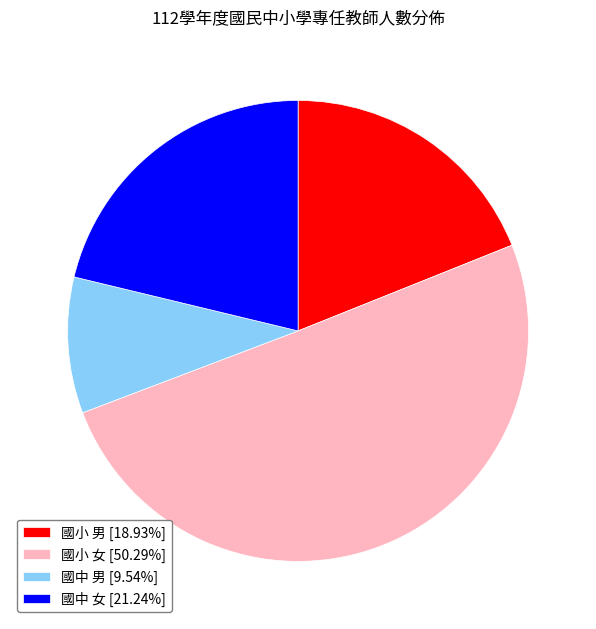

True or false: 國小 男 accounts for 19% of the total.

True